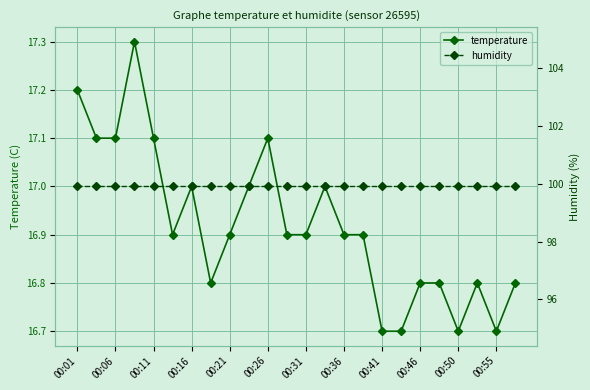

List the series in order of their overall mean, lowest first.

temperature, humidity